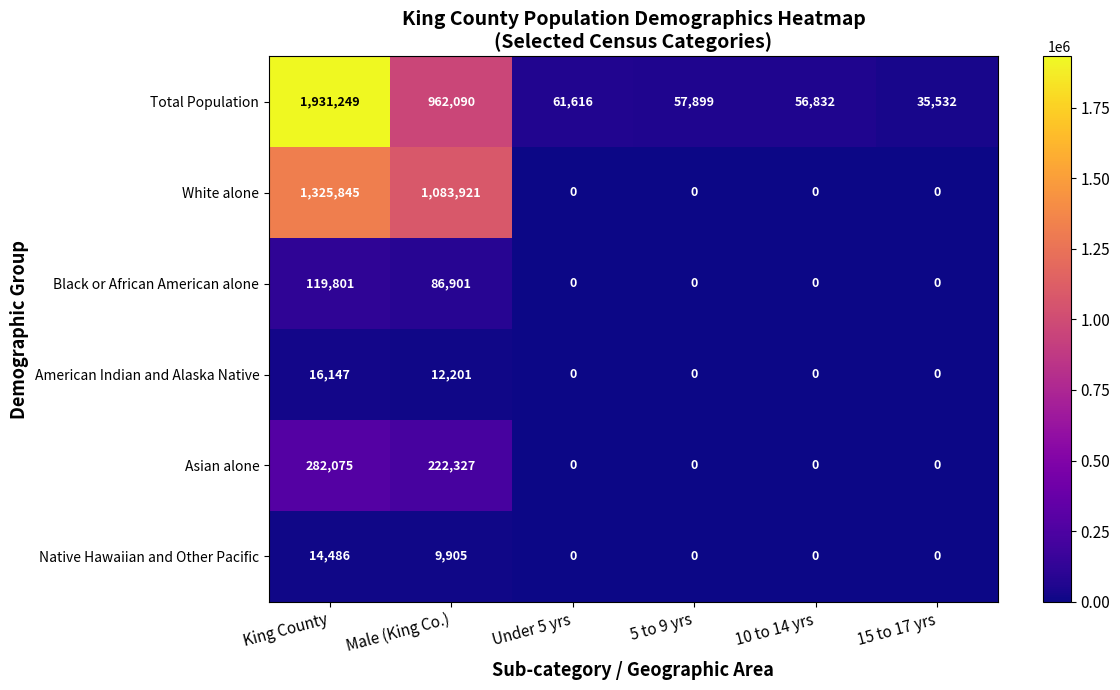

How many series are shown in this chart?

6